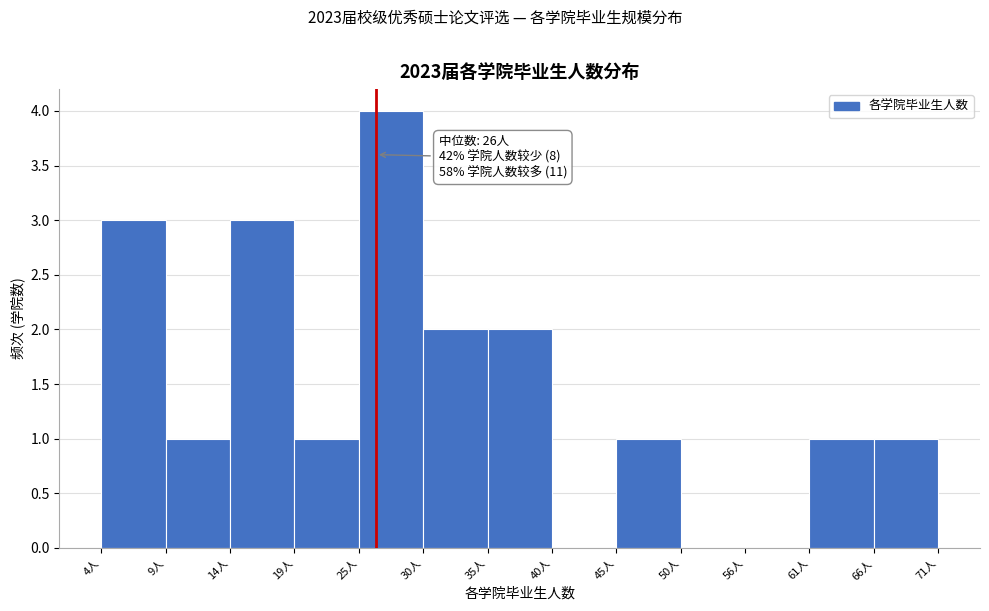

Over which range of the x-axis is the bar tallest?

25 to 30